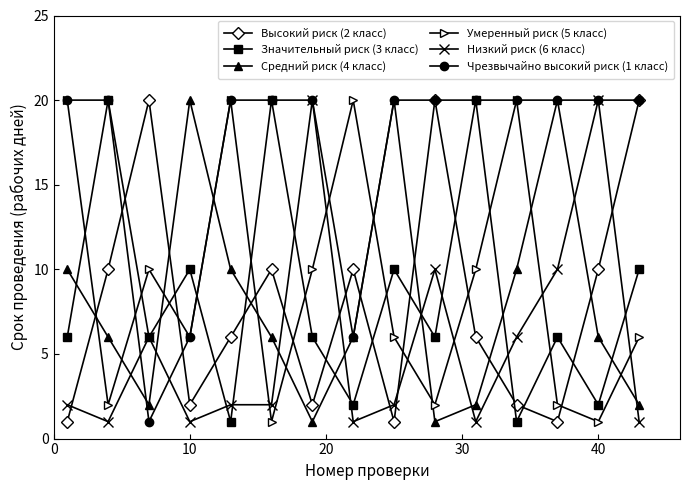

How many interior local peaks does the Умеренный риск (5 класс) series have?

4